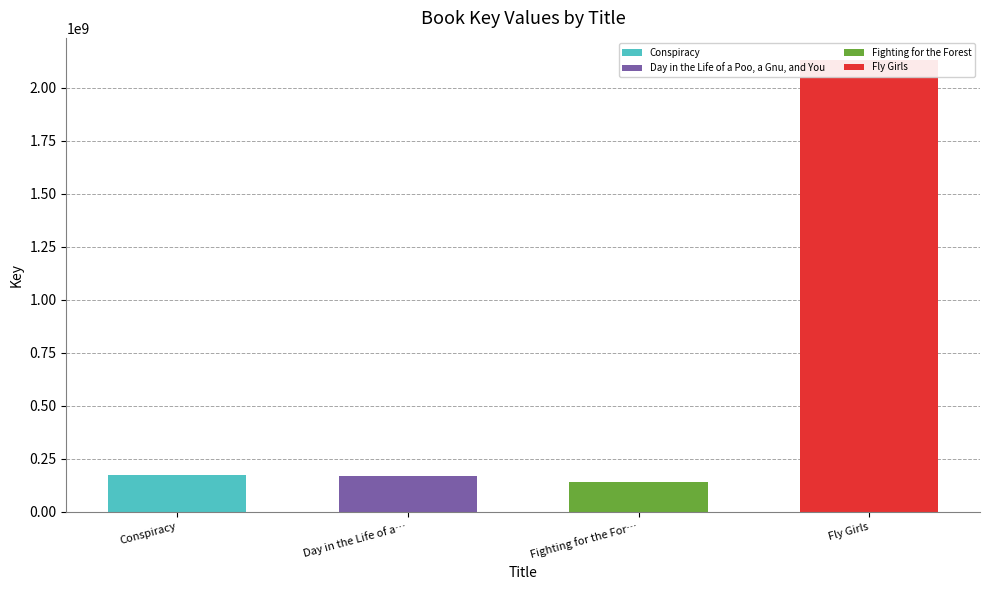

How many positive values does the Fighting for the Forest series have?

1